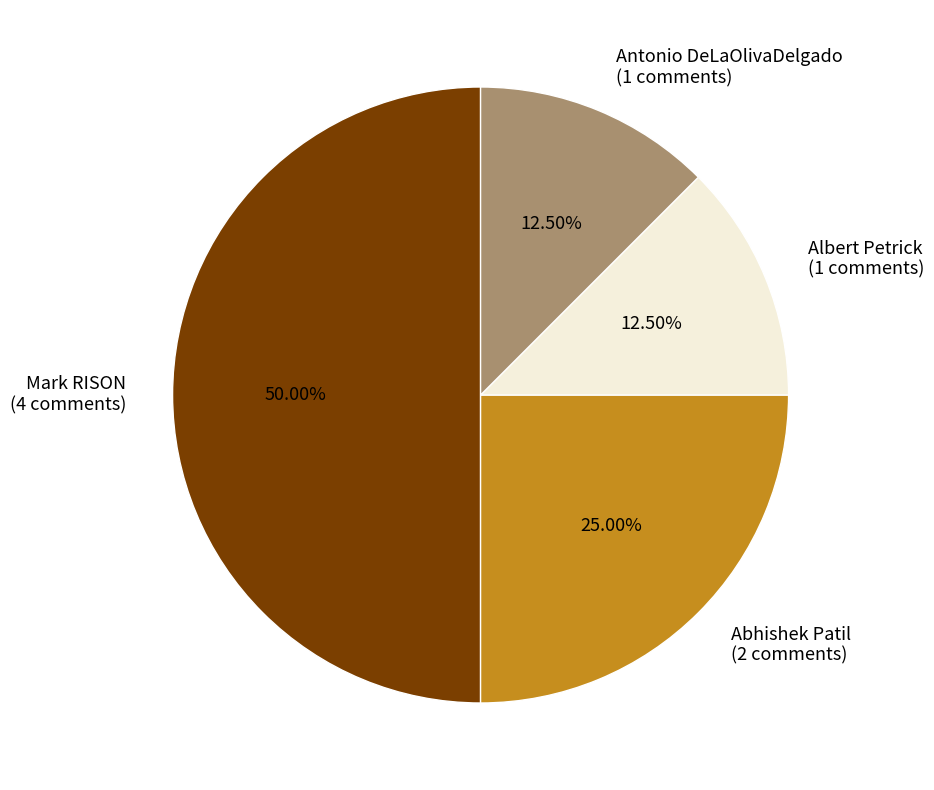

Which category has the biggest portion of the pie?

Mark RISON (4 comments)